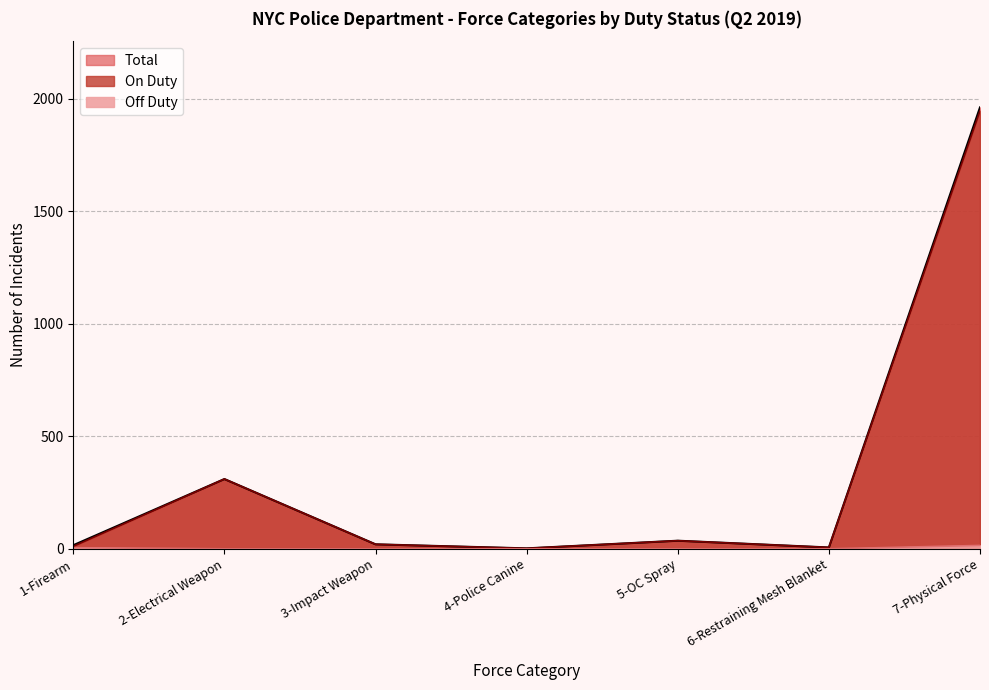

What is the average value of the On Duty series?

333